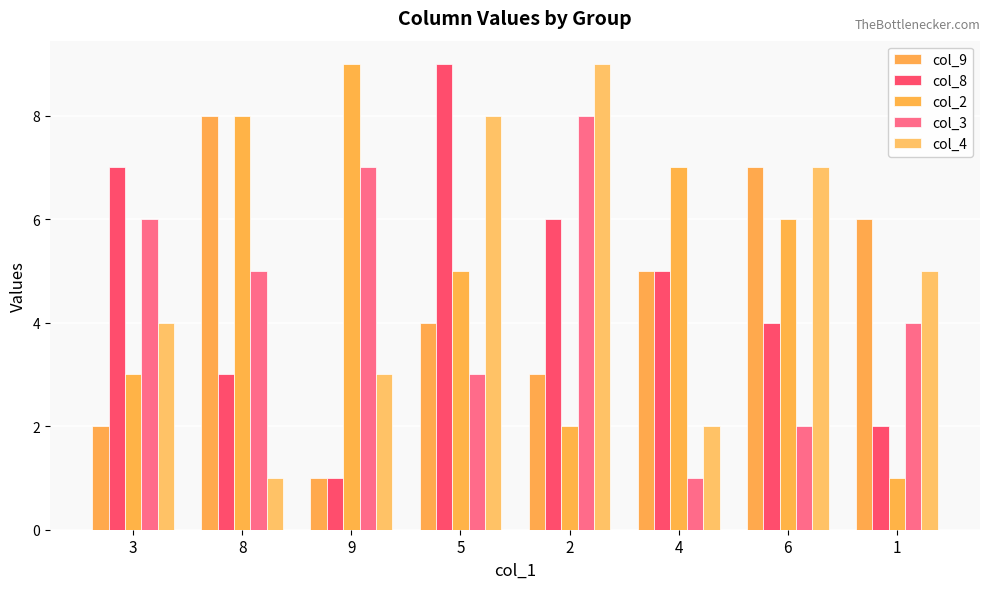

How many data points does each series have?

8